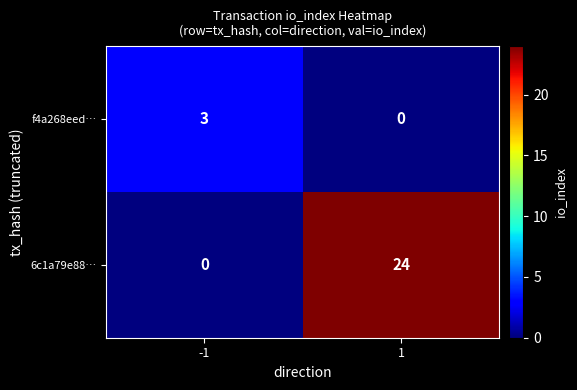

The value of f4a268eed… at -1 is 3. True or false?

True